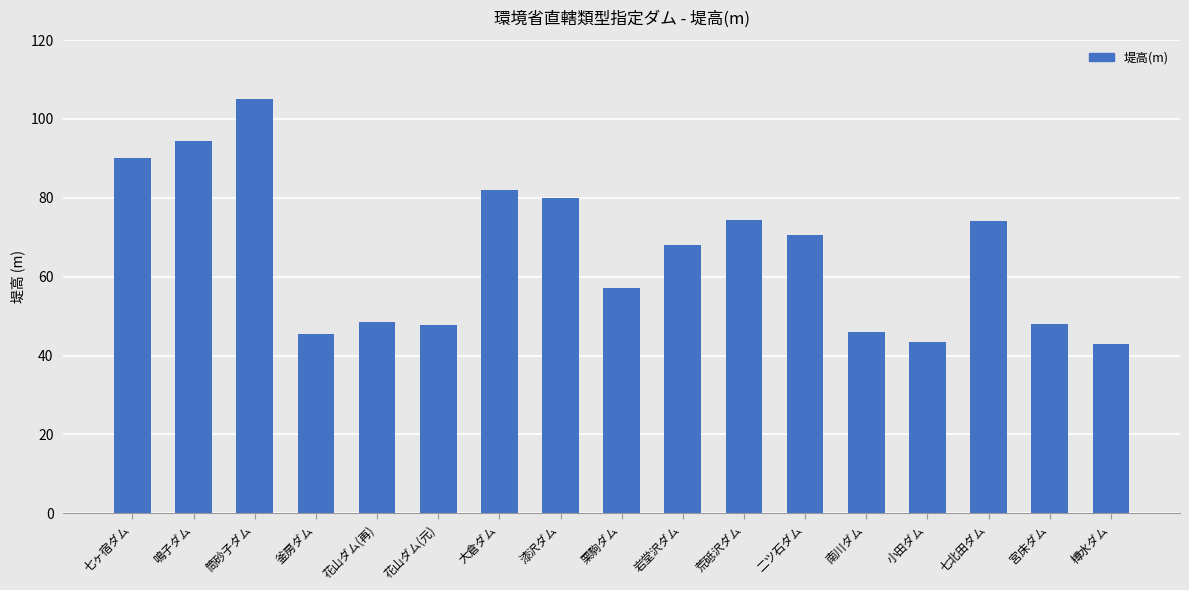

Where does the data first go above 68?

七ヶ宿ダム